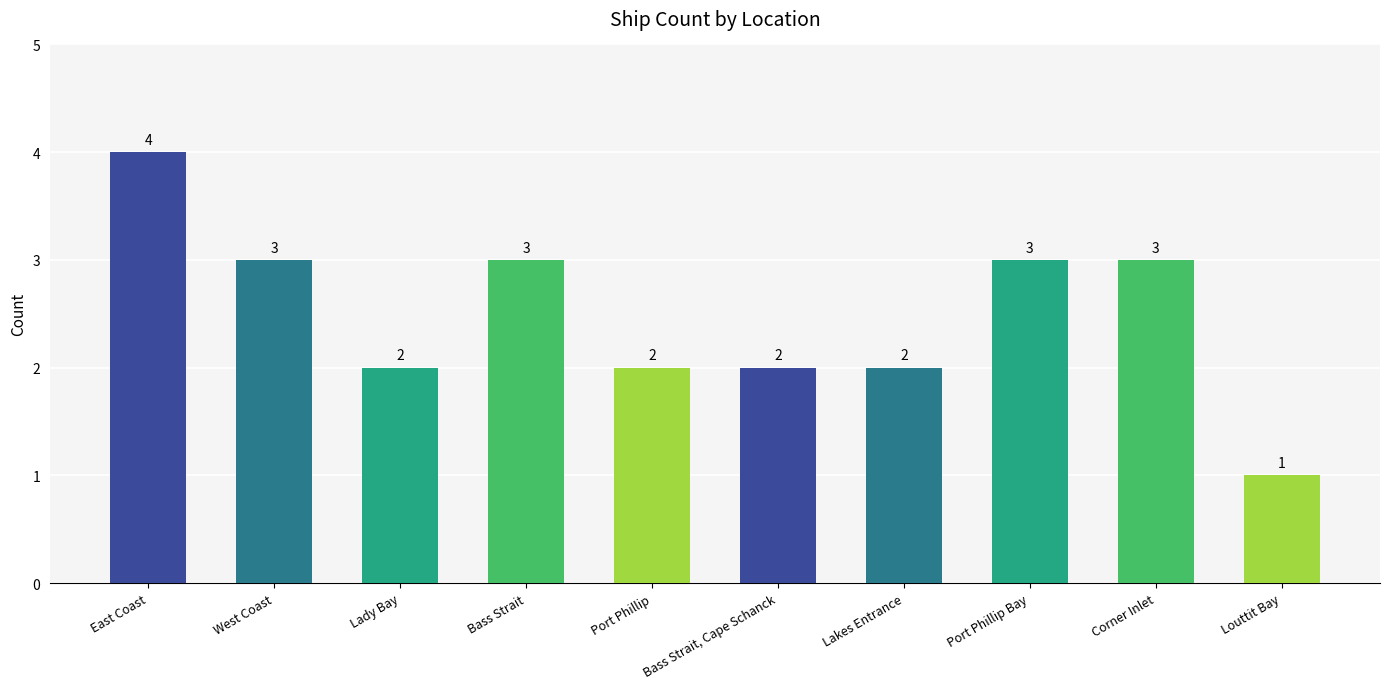

Reading left to right, what are all the values shown in this chart?

East Coast=4	West Coast=3	Lady Bay=2	Bass Strait=3	Port Phillip=2	Bass Strait, Cape Schanck=2	Lakes Entrance=2	Port Phillip Bay=3	Corner Inlet=3	Louttit Bay=1